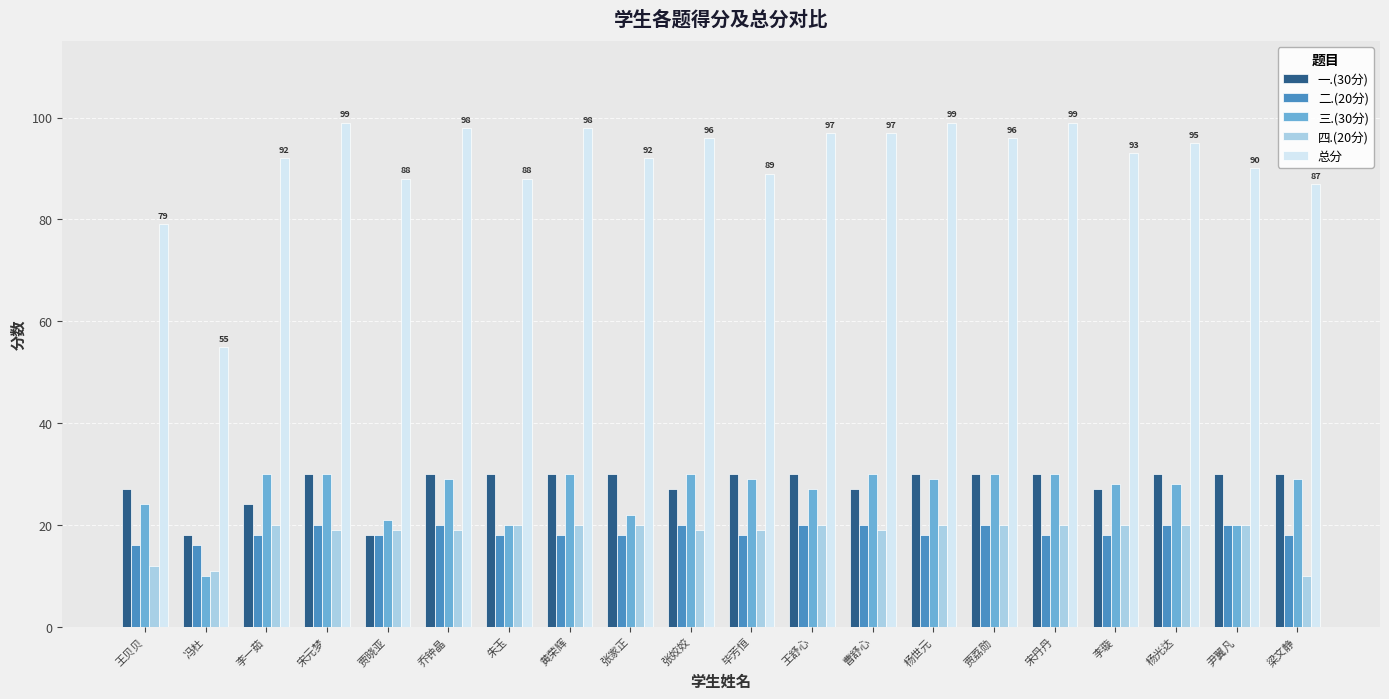

What is the average value of the 二.(20分) series?

19